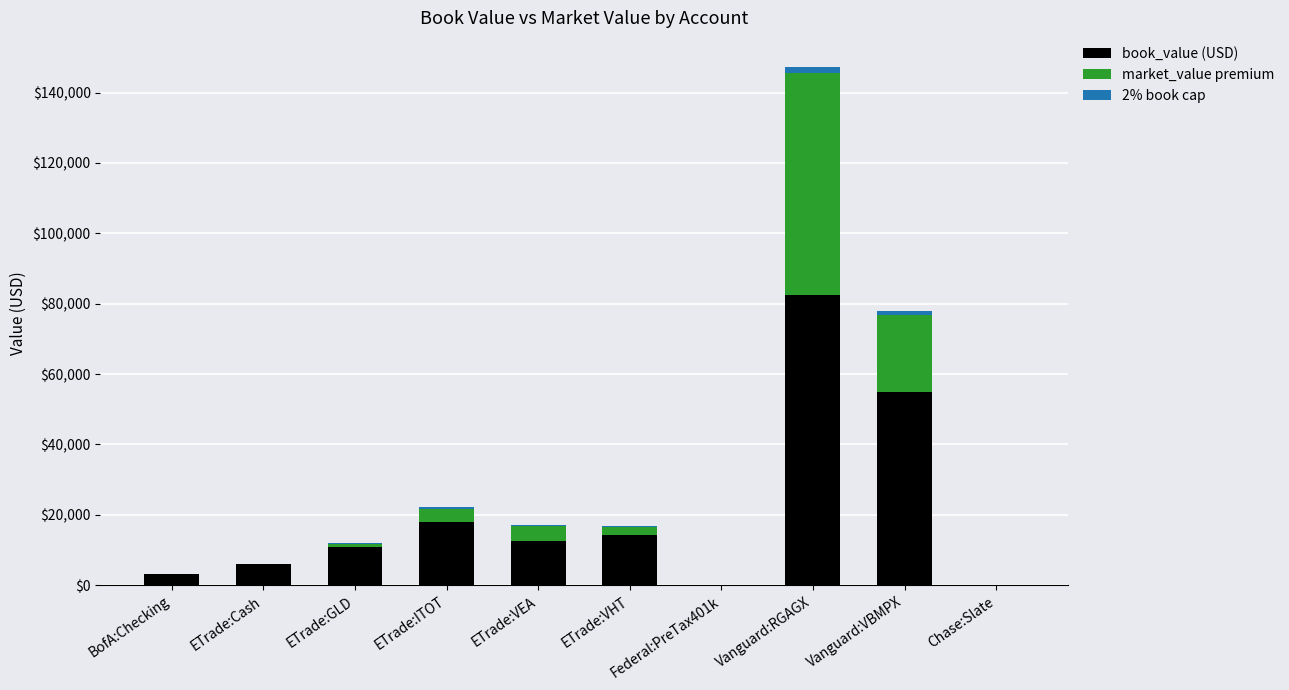

Reading right to left, what are all the values shown in this chart?

book_value (USD): Chase:Slate=-4610.0	Vanguard:VBMPX=54959.6	Vanguard:RGAGX=82440.1	Federal:PreTax401k=0.0	ETrade:VHT=14196.2	ETrade:VEA=12647.5	ETrade:ITOT=17913.2	ETrade:GLD=10813.2	ETrade:Cash=6036.3	BofA:Checking=3083.4
market_value premium: Chase:Slate=0.0	Vanguard:VBMPX=21891.5	Vanguard:RGAGX=63095.7	Federal:PreTax401k=0.0	ETrade:VHT=2432.5	ETrade:VEA=4262.7	ETrade:ITOT=3875.5	ETrade:GLD=903.5	ETrade:Cash=0.0	BofA:Checking=0.0
2% book cap: Chase:Slate=0.0	Vanguard:VBMPX=1099.2	Vanguard:RGAGX=1648.8	Federal:PreTax401k=0.0	ETrade:VHT=283.9	ETrade:VEA=253.0	ETrade:ITOT=358.3	ETrade:GLD=216.3	ETrade:Cash=120.7	BofA:Checking=61.7